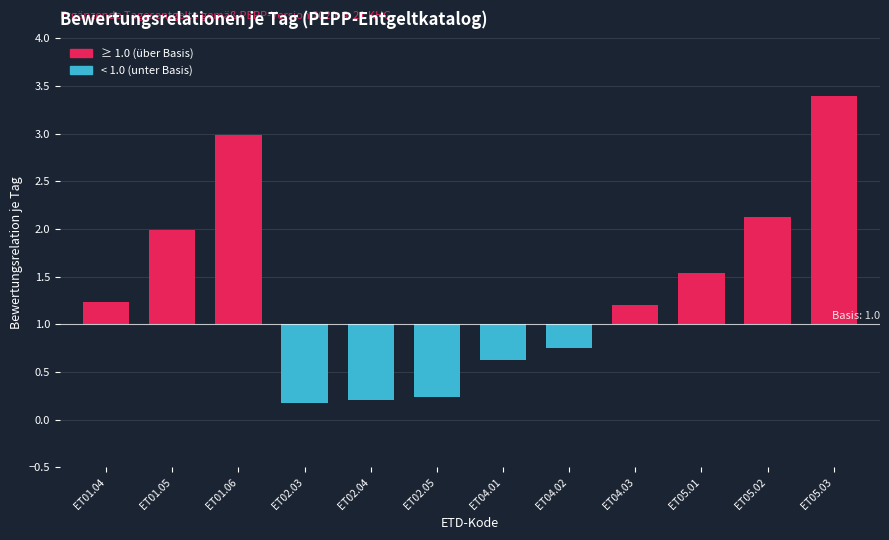

At which label does the data first exceed 0?

ET01.04